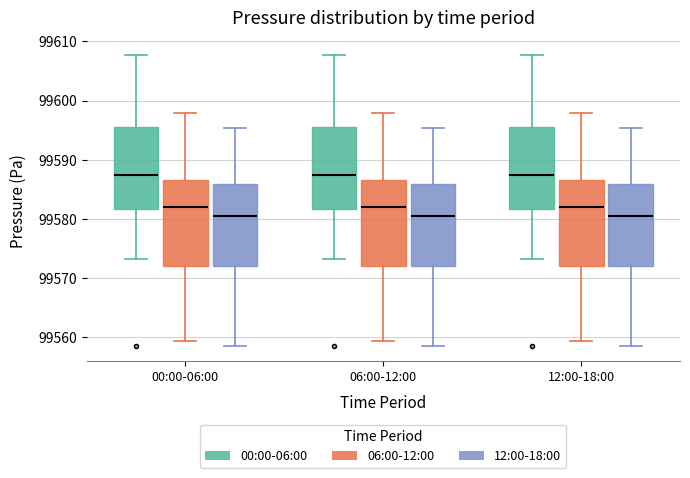

Reading left to right, transcribe this box plot: for each box, give where its median line is, the range the box spans, and where its two whiskers end, as read against the y-axis. The values are not printed on the chart, so give them approximately, as read against the axis.

00:00-06:00 (00:00-06:00): median 99588, box 99582 to 99596, whiskers 99573 to 99608
00:00-06:00 (06:00-12:00): median 99582, box 99572 to 99587, whiskers 99559 to 99598
00:00-06:00 (12:00-18:00): median 99581, box 99572 to 99586, whiskers 99559 to 99595
06:00-12:00 (00:00-06:00): median 99588, box 99582 to 99596, whiskers 99573 to 99608
06:00-12:00 (06:00-12:00): median 99582, box 99572 to 99587, whiskers 99559 to 99598
06:00-12:00 (12:00-18:00): median 99581, box 99572 to 99586, whiskers 99559 to 99595
12:00-18:00 (00:00-06:00): median 99588, box 99582 to 99596, whiskers 99573 to 99608
12:00-18:00 (06:00-12:00): median 99582, box 99572 to 99587, whiskers 99559 to 99598
12:00-18:00 (12:00-18:00): median 99581, box 99572 to 99586, whiskers 99559 to 99595